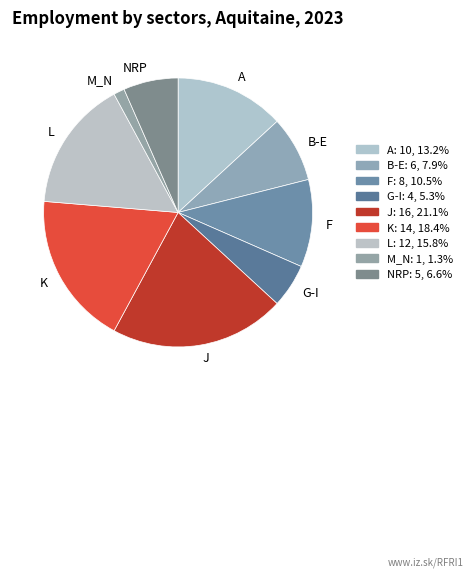

Rank the categories by value from lowest to highest.

M_N, G-I, NRP, B-E, F, A, L, K, J